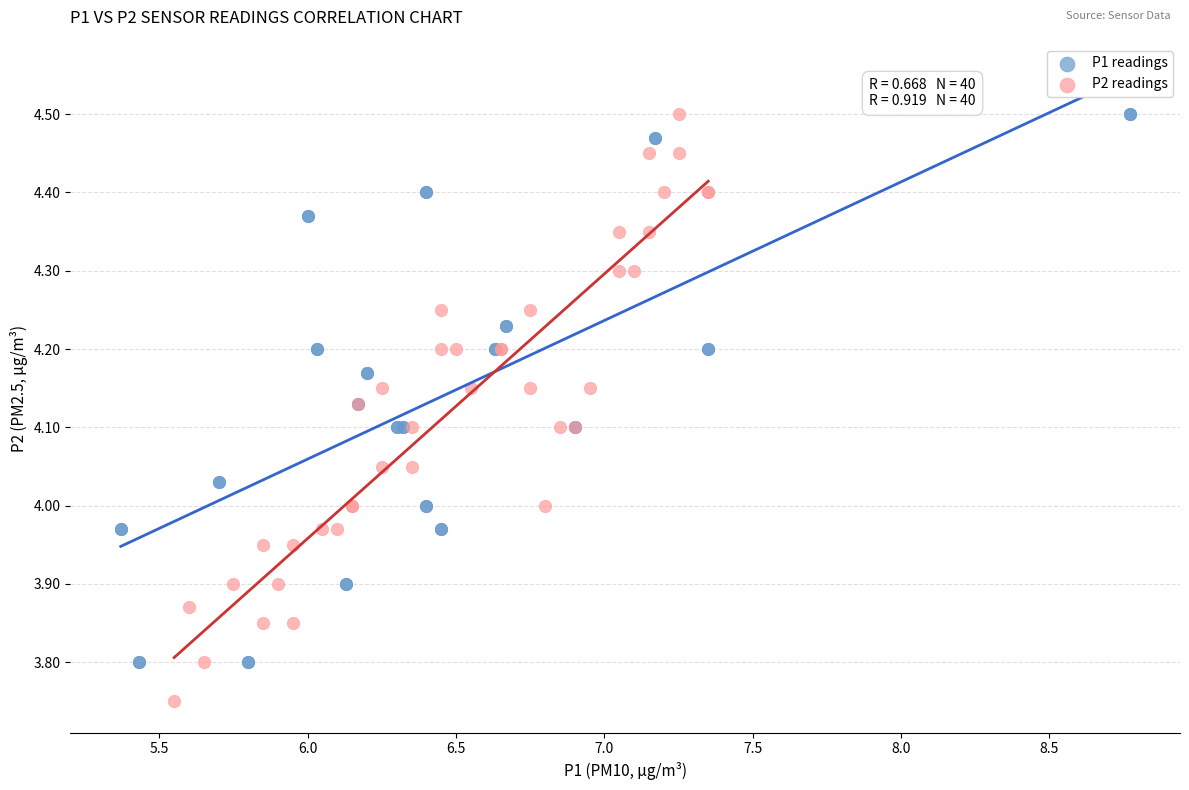

Which series reaches the minimum Y coordinate?

P2 readings